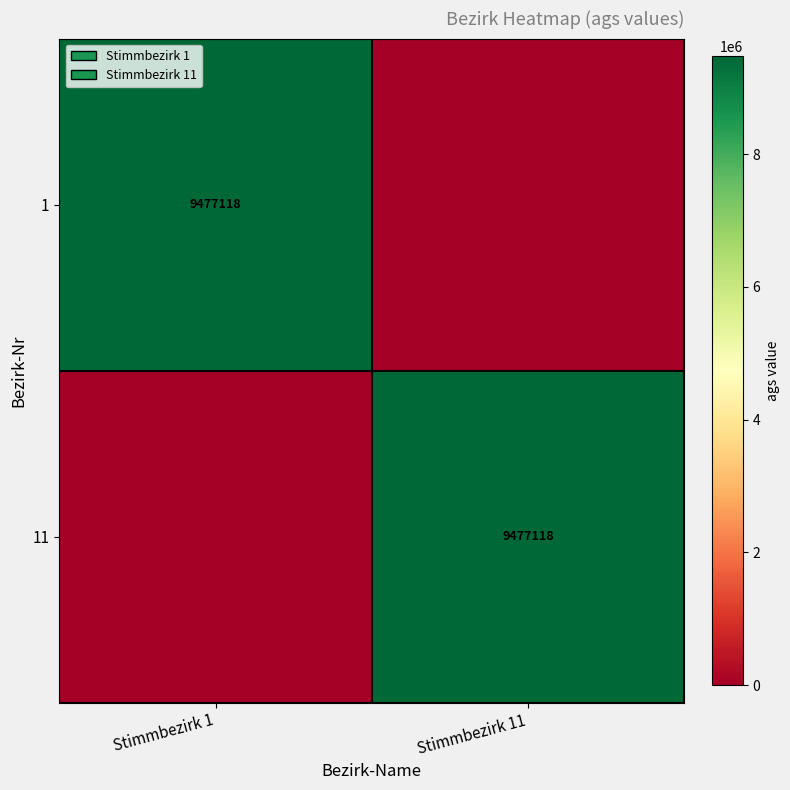

True or false: 11 has a value of 3850743 at Stimmbezirk 11.

False